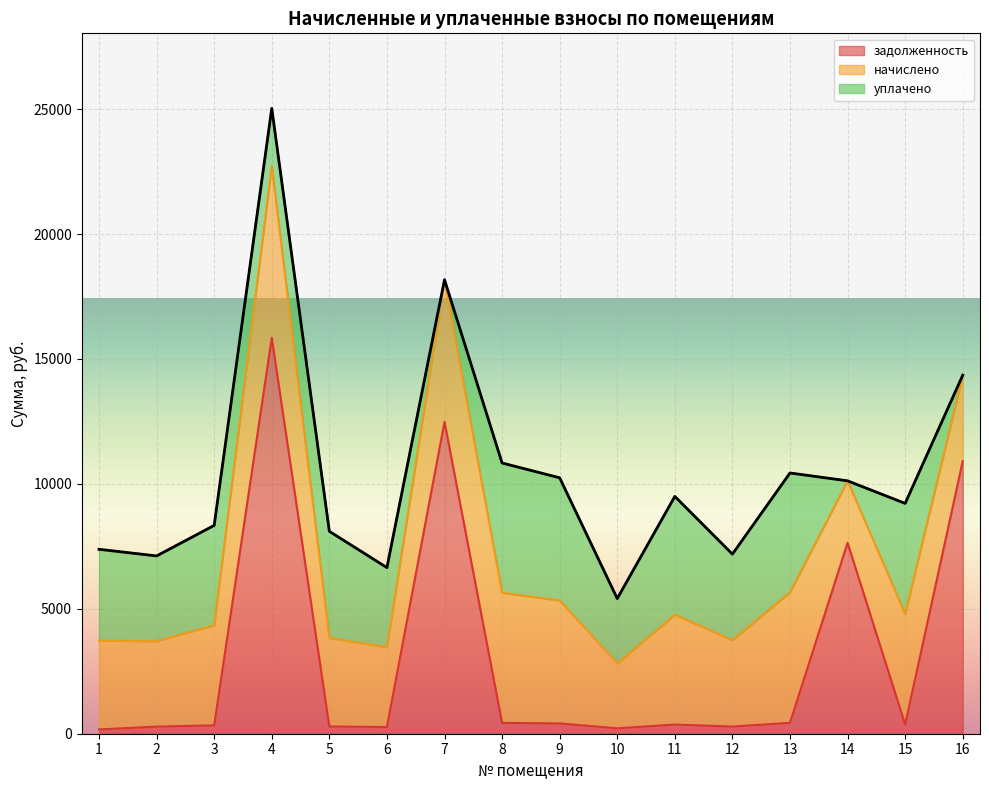

Which has a higher value, 13 or 16?

16